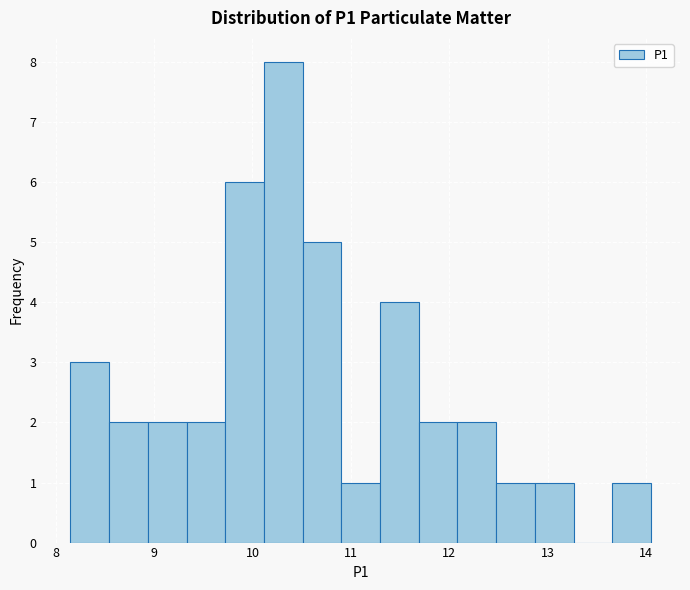

Read against the x-axis, roughly where is the centre of the tallest bar?

10.3